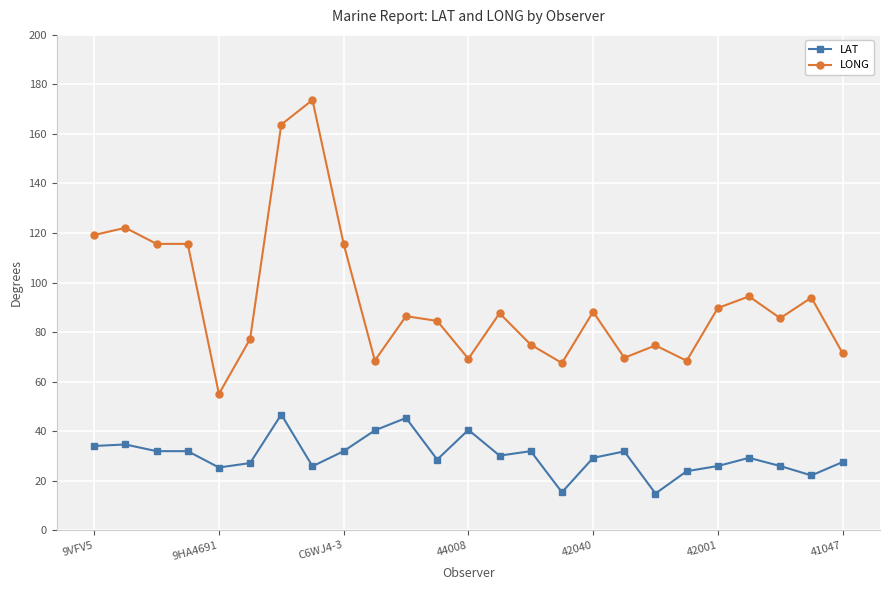

What is the average value of the LONG series?

93.3